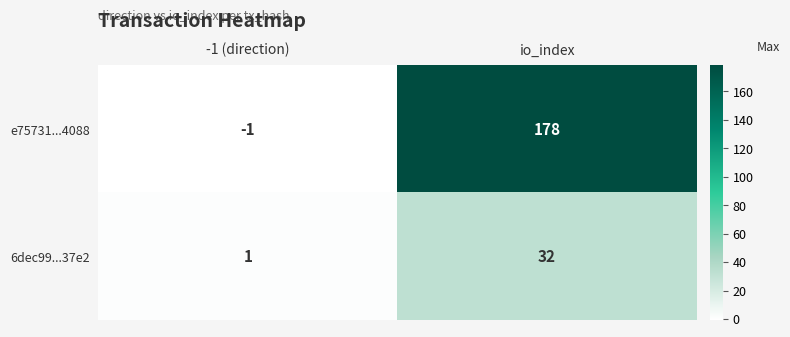

What is the highest value of the 6dec99...37e2 series?

32